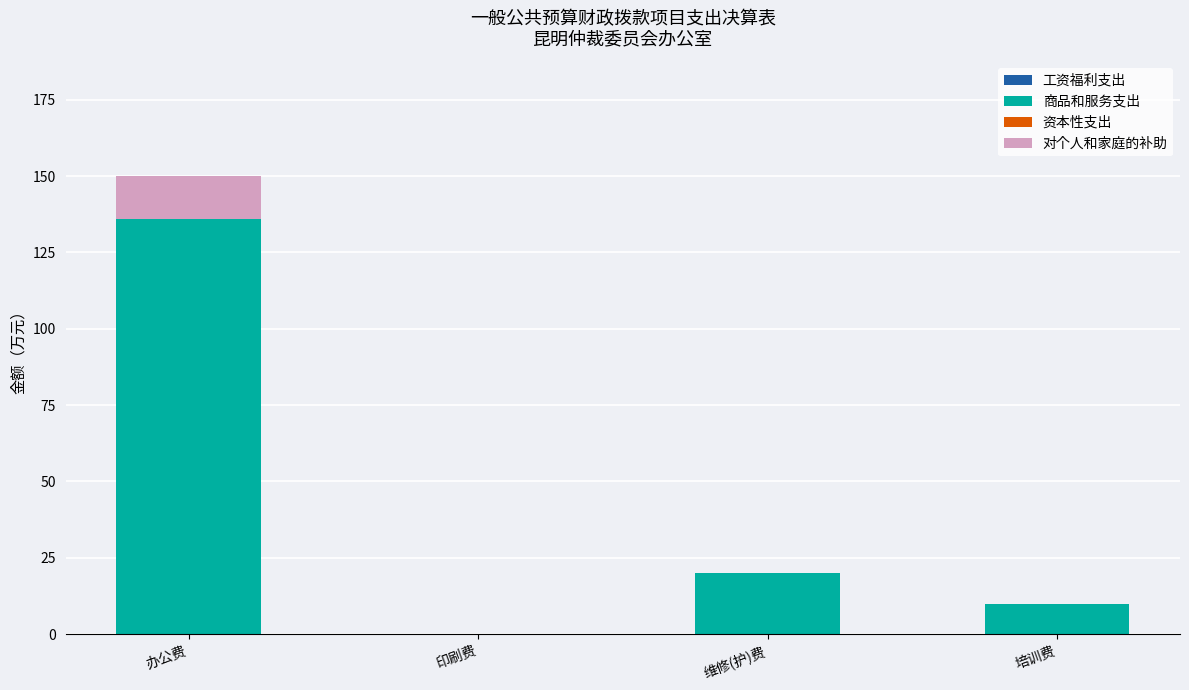

What is the sum of all 商品和服务支出 values?

166.1